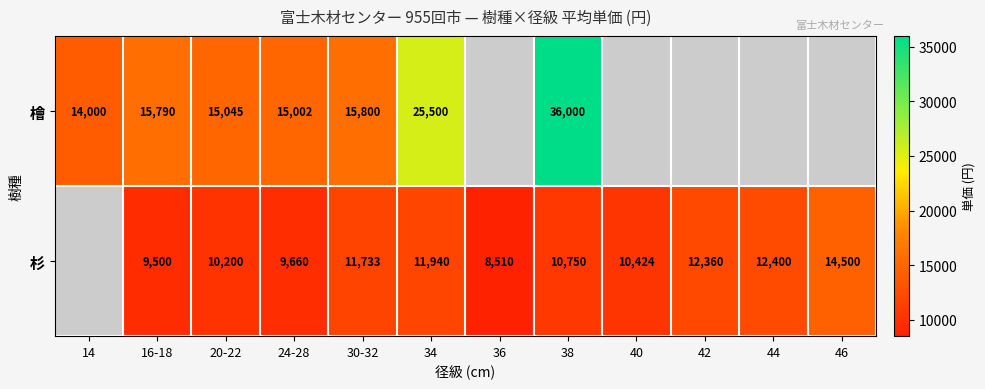

What is the difference between the highest and lowest values at 34?

13560